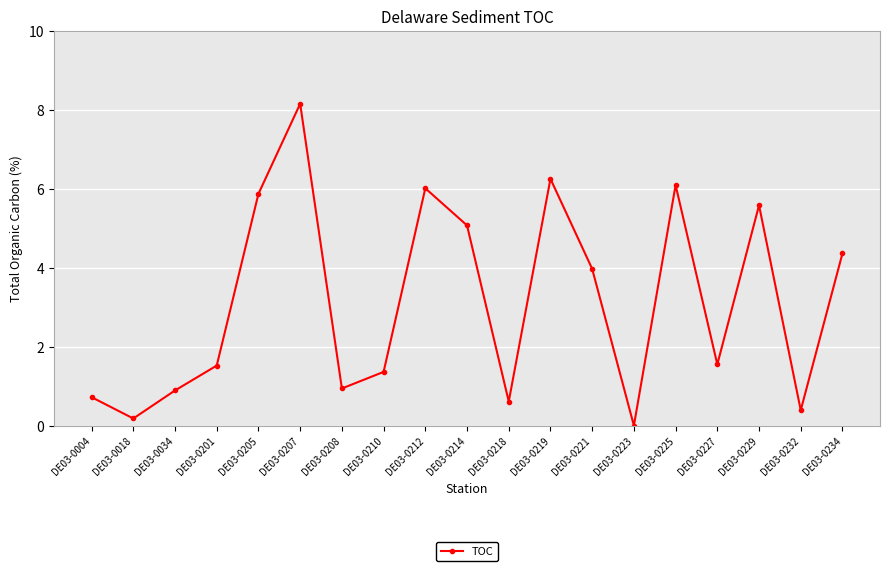

True or false: the data shows 0.7 at DE03-0004.

True